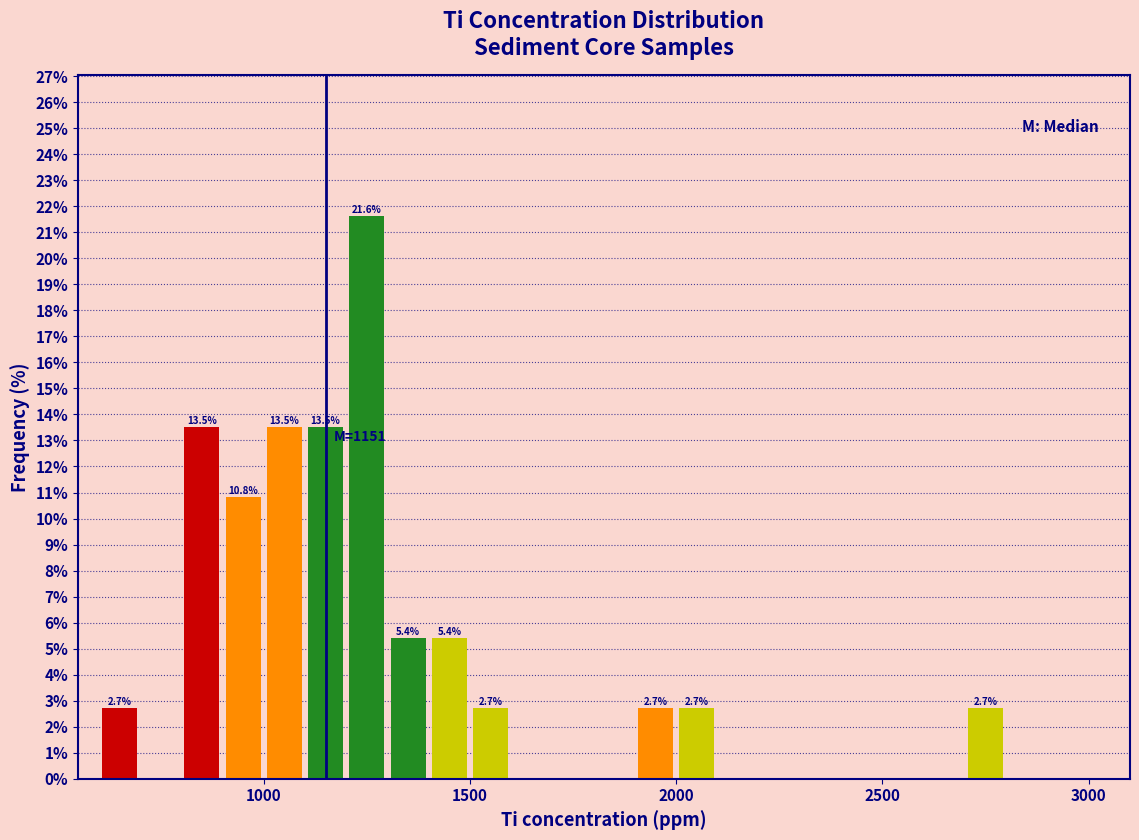

Read against the x-axis, roughly where is the centre of the tallest bar?

1250